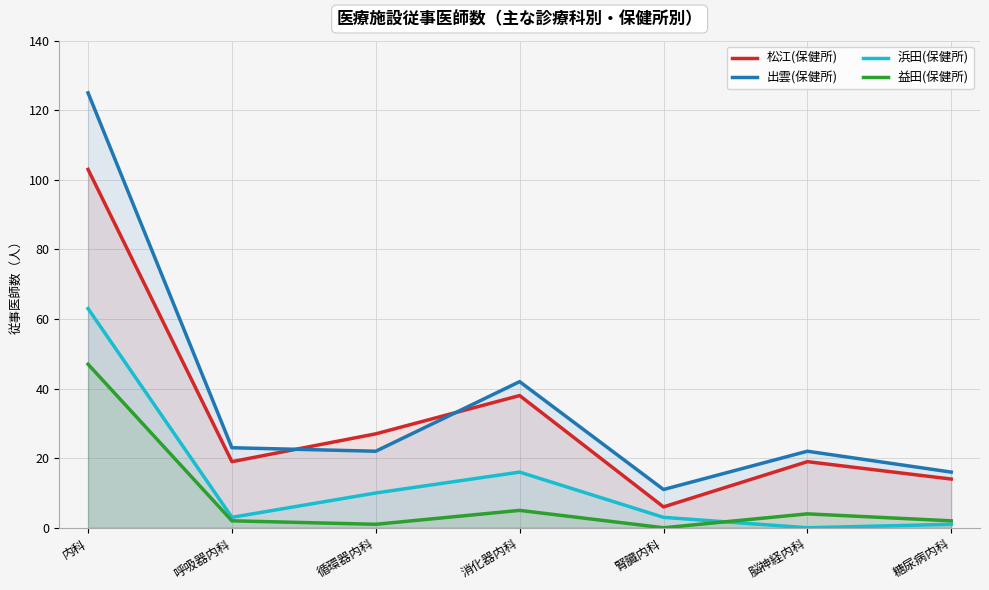

Is it true that 出雲(保健所) equals 11 at 呼吸器内科?

False